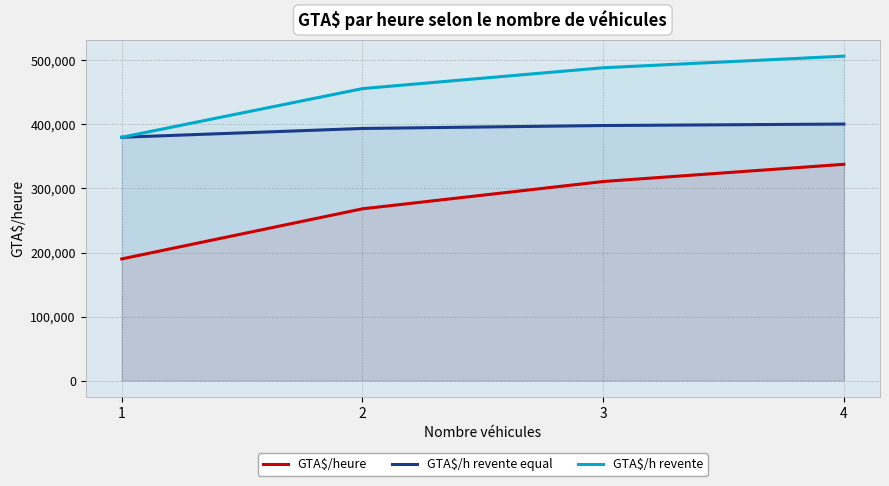

Which has a higher value, 4 or 3?

4